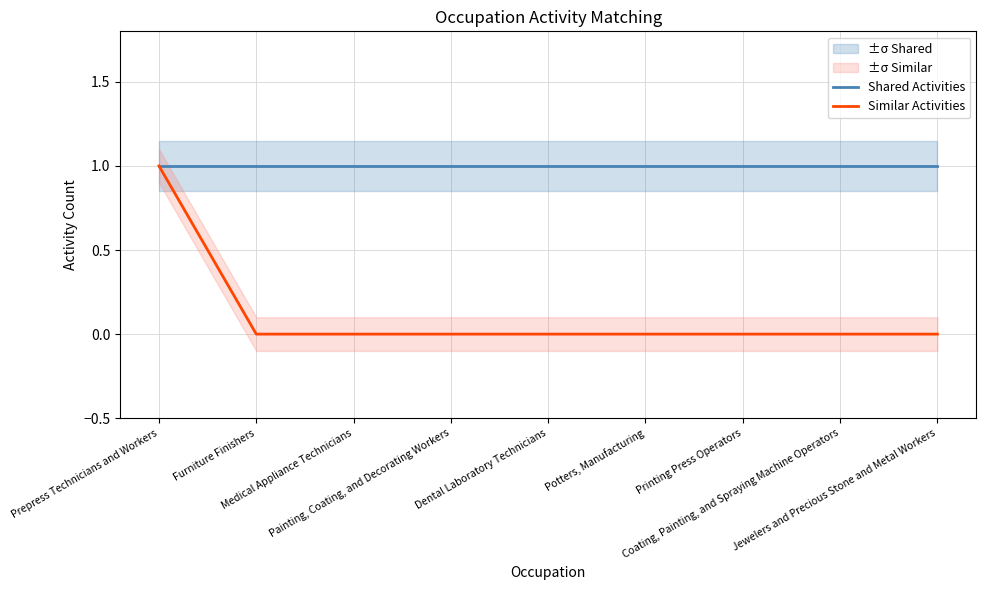

At Potters, Manufacturing, list the series in order from smallest to largest.

Similar Activities, Shared Activities